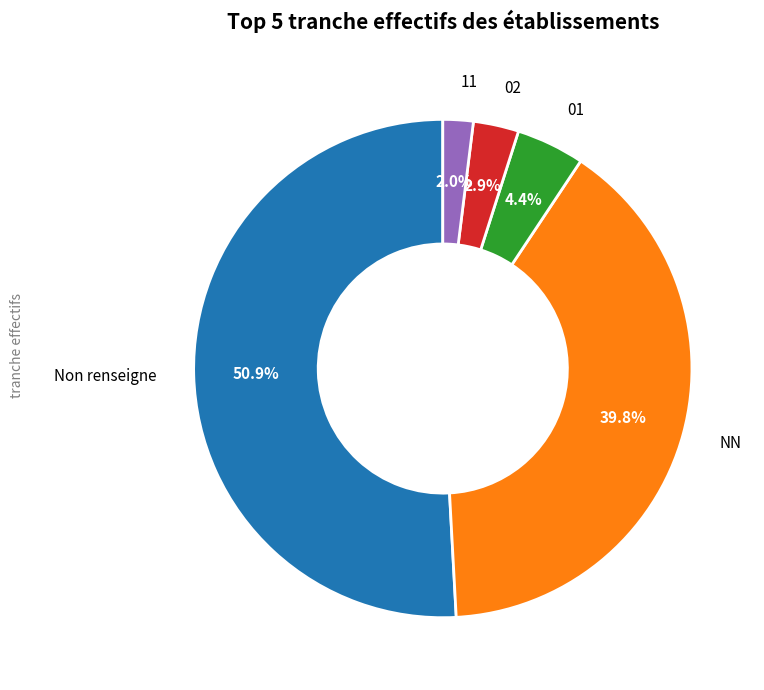

Does any single category account for the majority?

Yes